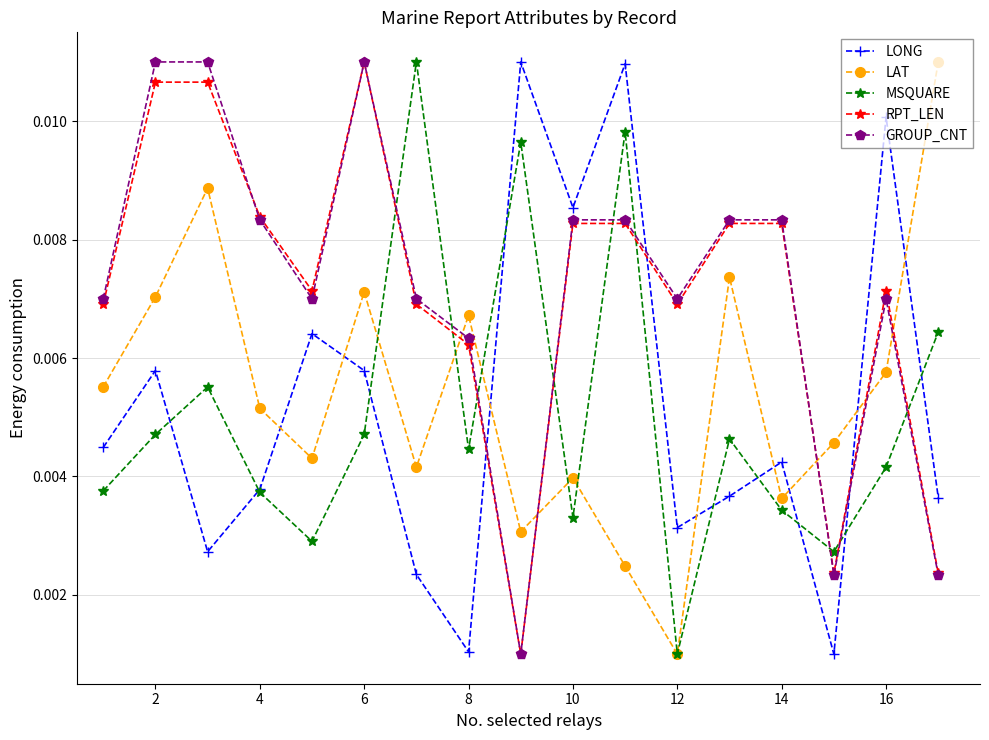

At how many categories does at least one series exceed 0?

17